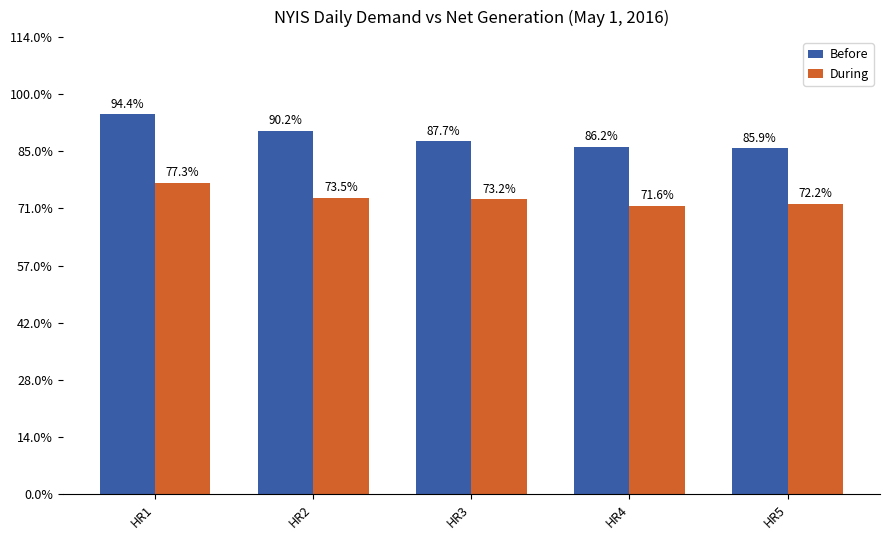

What are all the series names shown in the legend?

Before, During